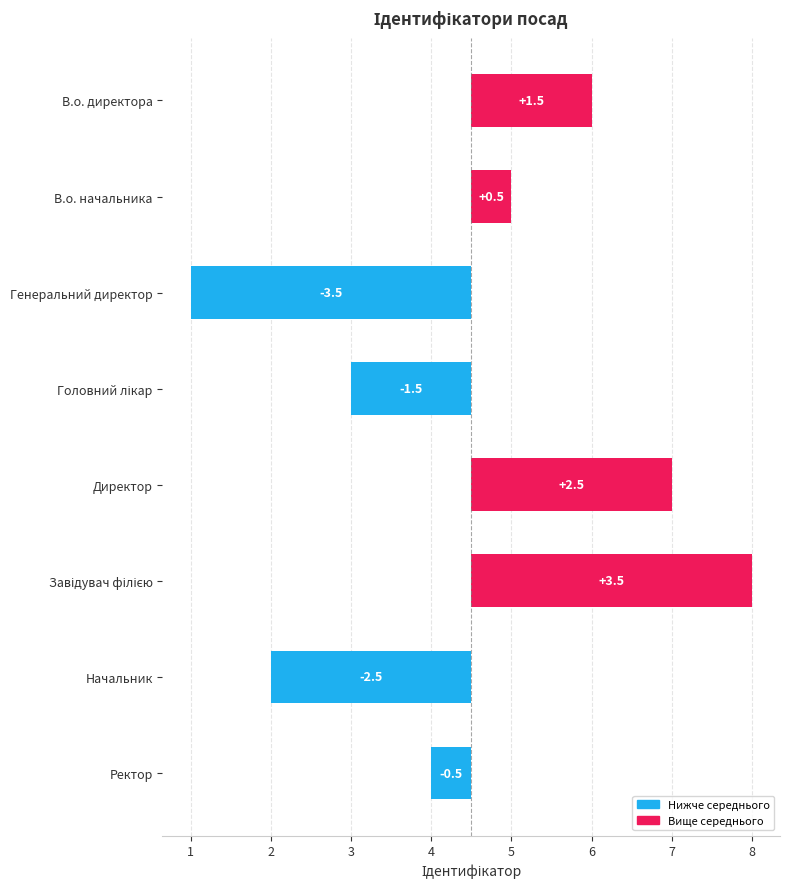

What is the smallest value displayed?

-3.5